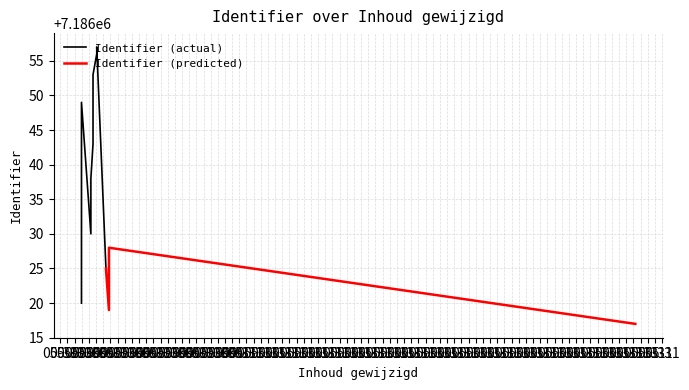

Where is the data nearest to the value 7186037?

2022-05-30 20:44:49